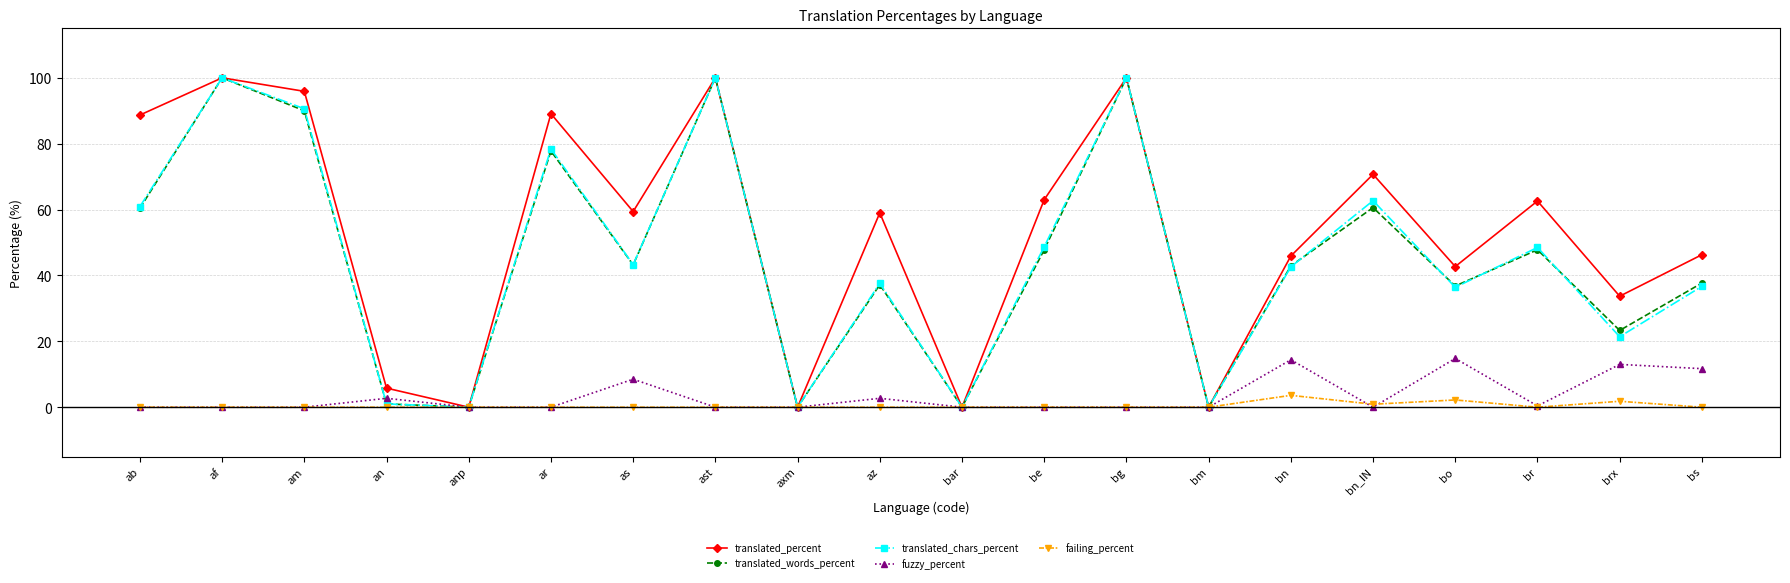

What is the highest value of the translated_percent series?

100.0